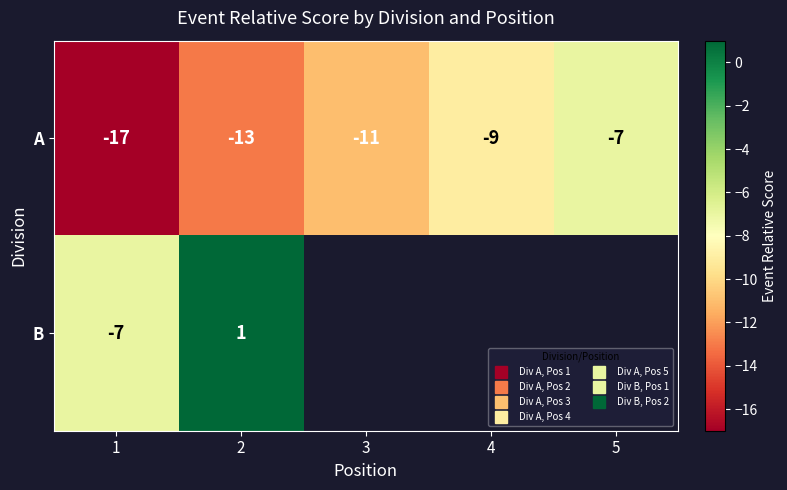

Is it true that A equals -2.4 at 5?

False